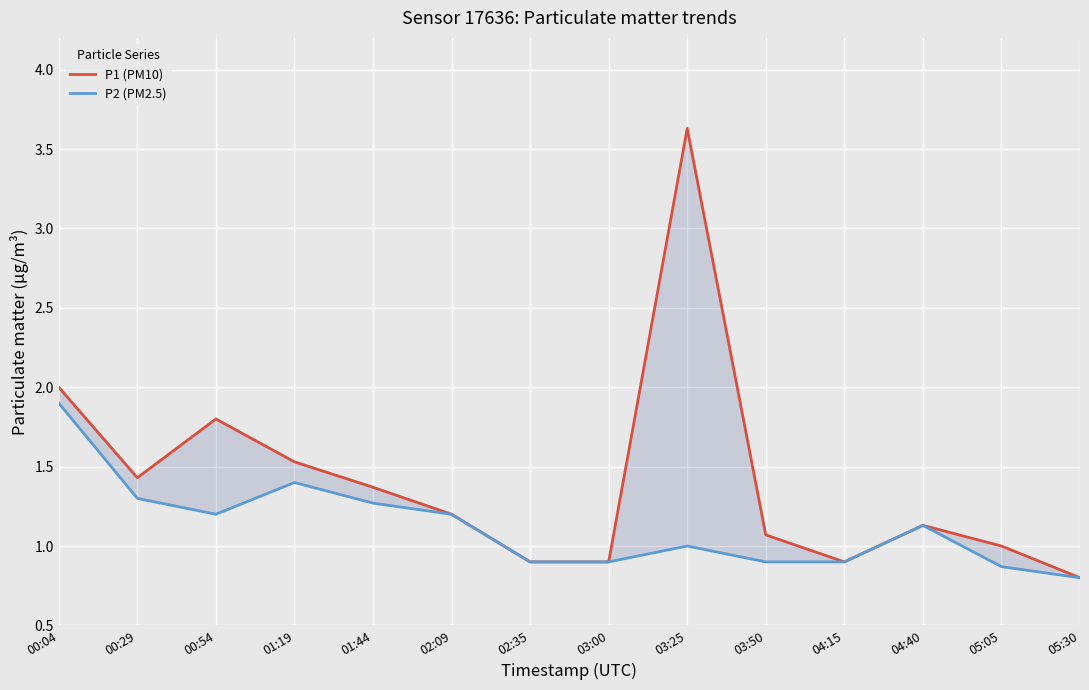

How many lines are shown in the chart?

2